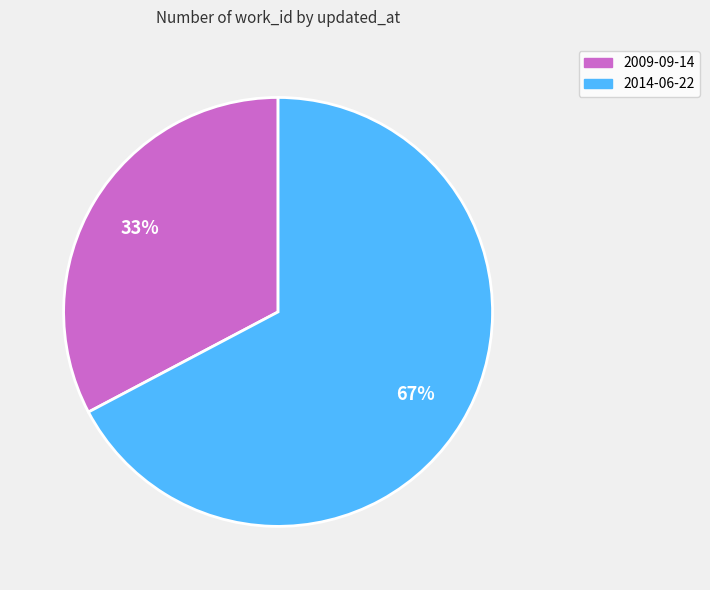

Do 2009-09-14 and 2014-06-22 together represent more than half of the pie?

Yes